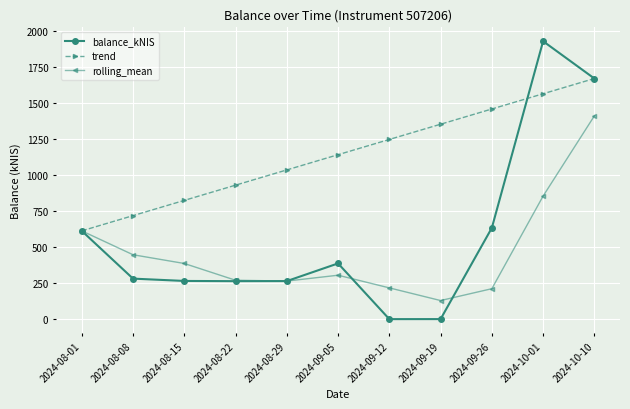

What is the approximate value of balance_kNIS at 2024-08-29?

263.6